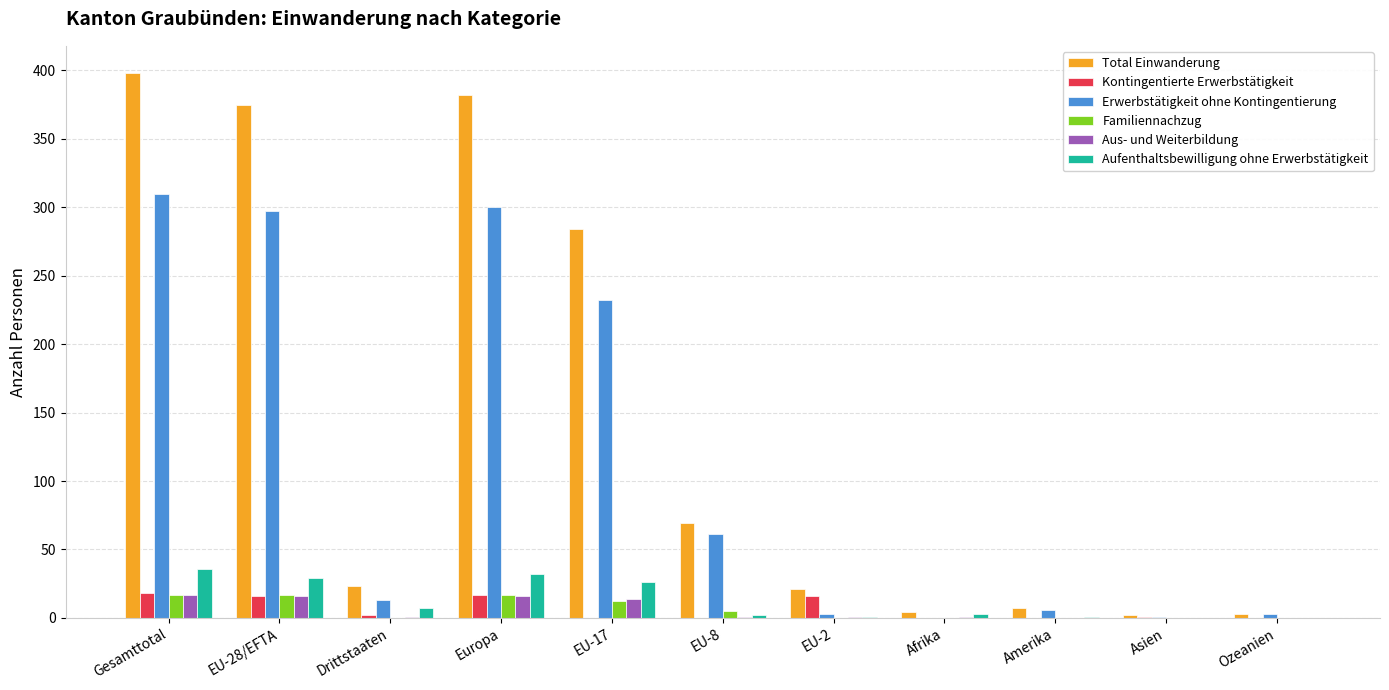

What is the greatest value displayed?

398